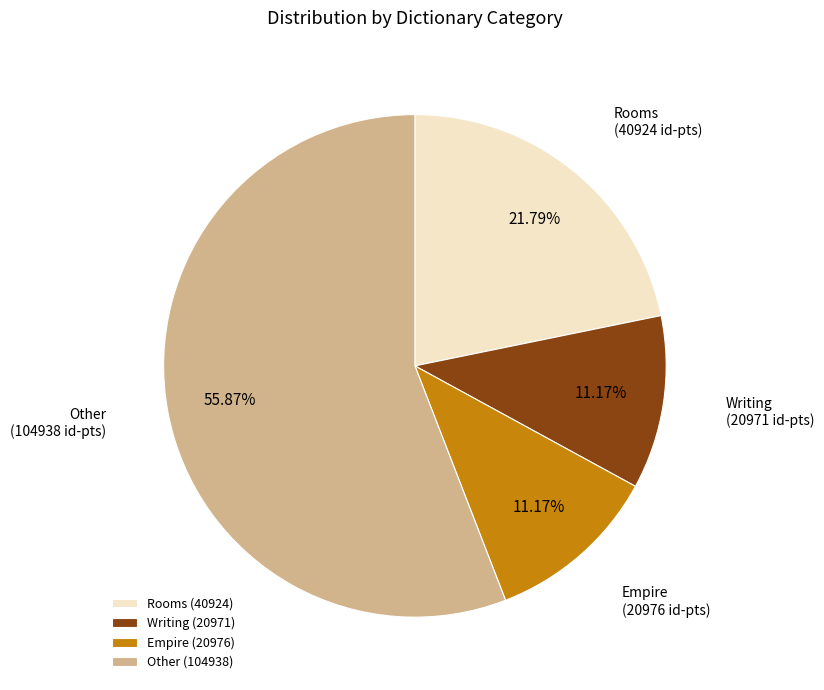

Combined, do Rooms and Writing account for over 50%?

No